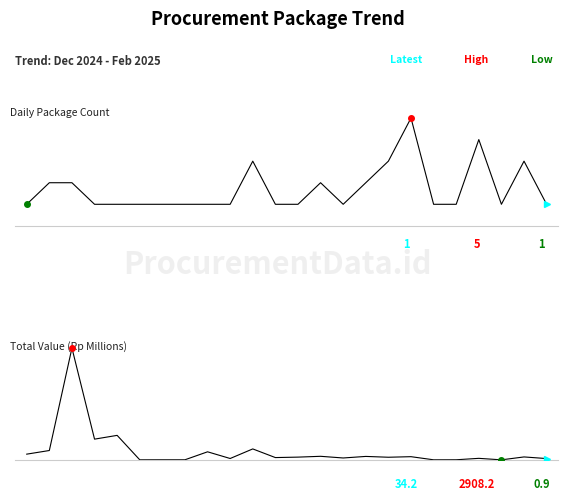

The Daily Package Count series shows 4.0 at 20. True or false?

True